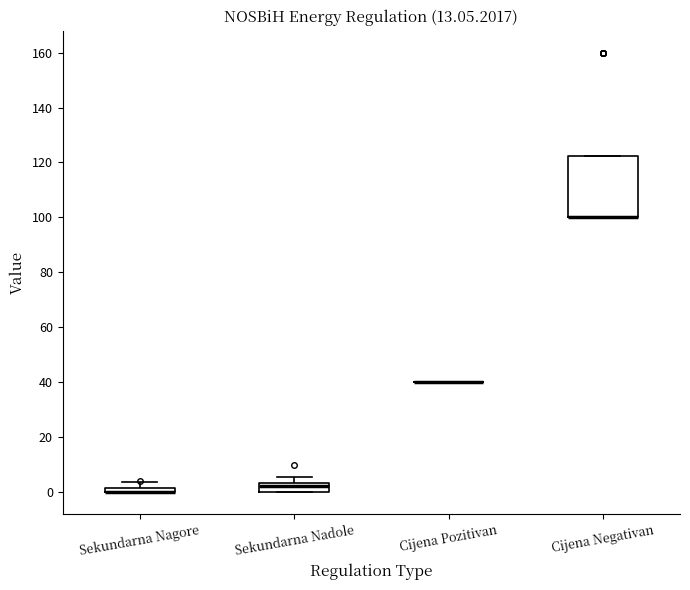

Comparing the boxes themselves (not the whiskers), which one is the tallest?

Cijena Negativan